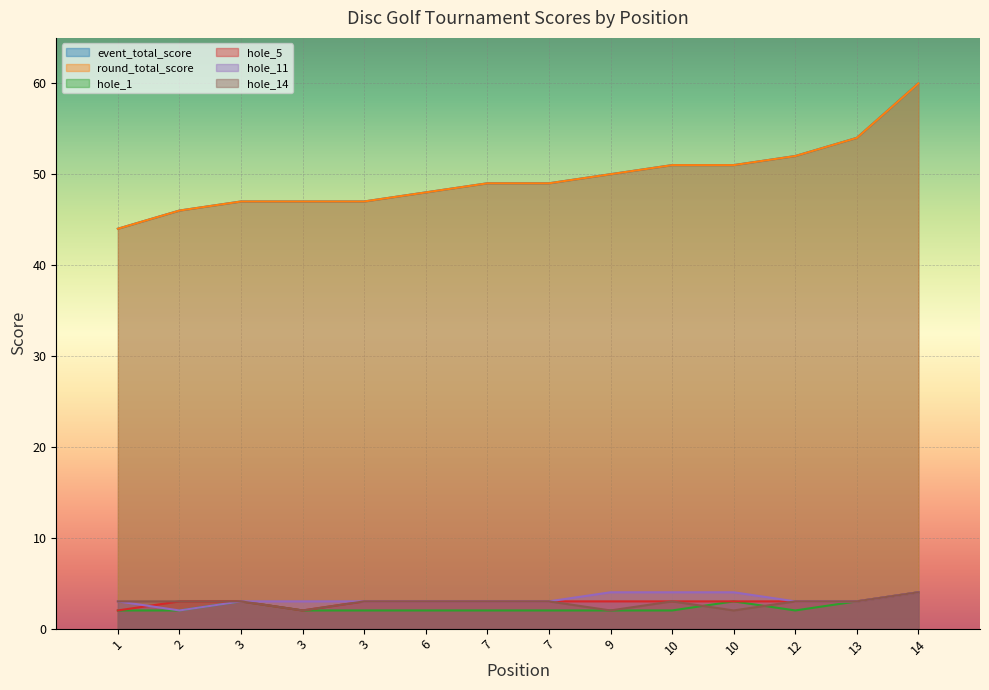

True or false: round_total_score has a value of 51 at 10.

True